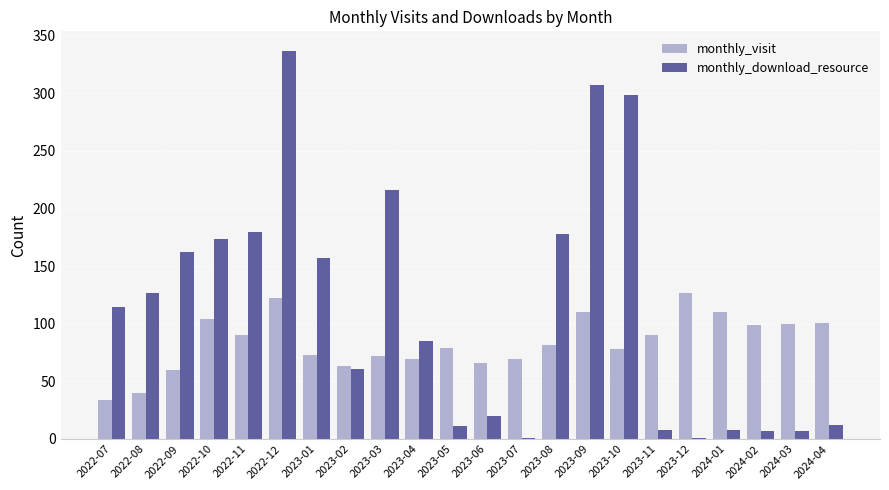

What is the greatest value displayed?

337